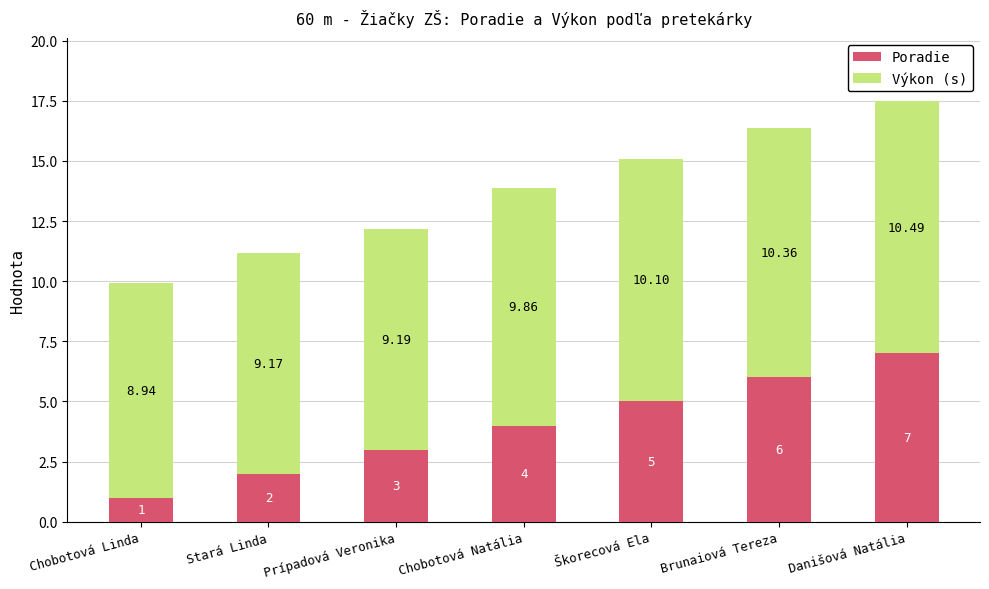

What is the sum of all Poradie values?

28.0